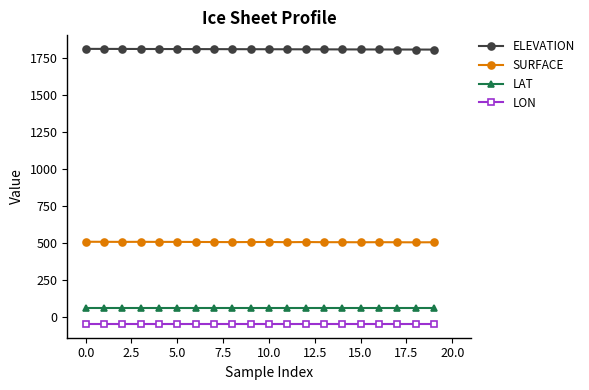

Rank the series by their maximum value, from highest to lowest.

ELEVATION, SURFACE, LAT, LON